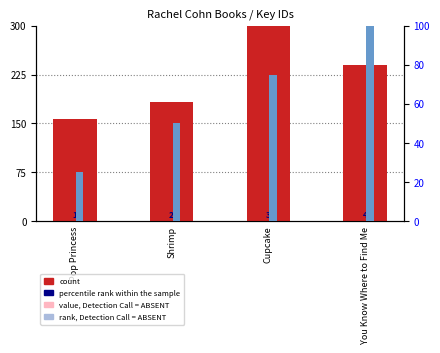

Between Shrimp and Pop Princess, which is larger?

Shrimp